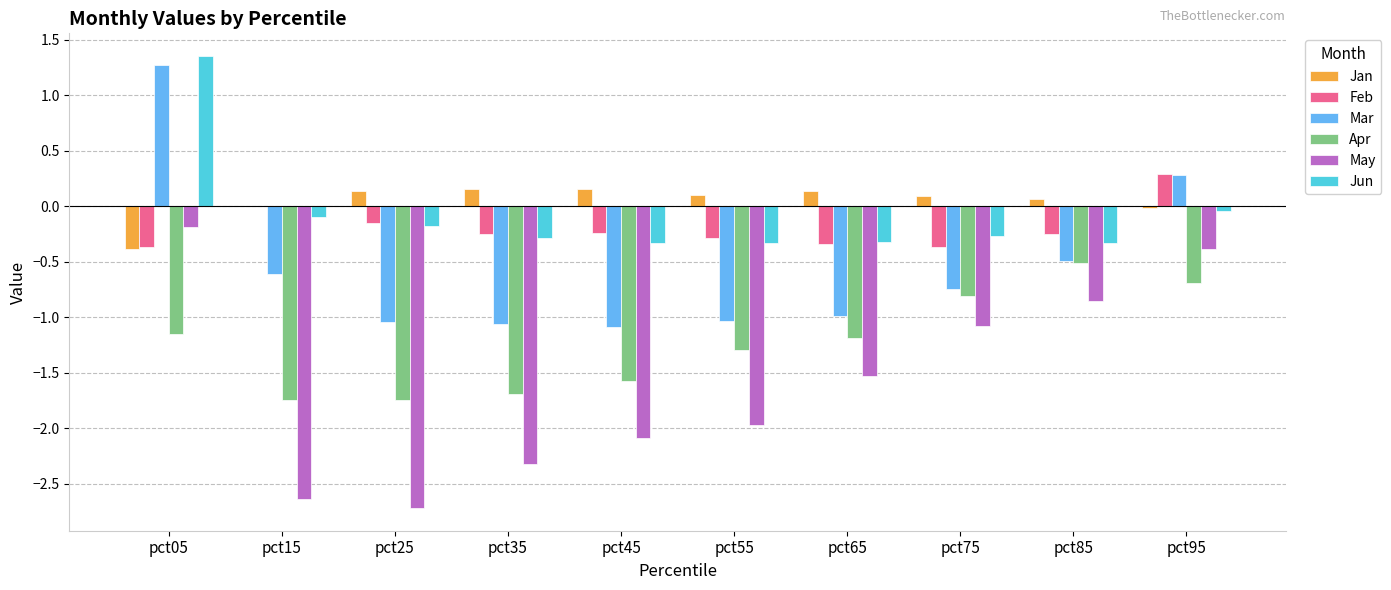

At which label does May reach its peak?

pct05